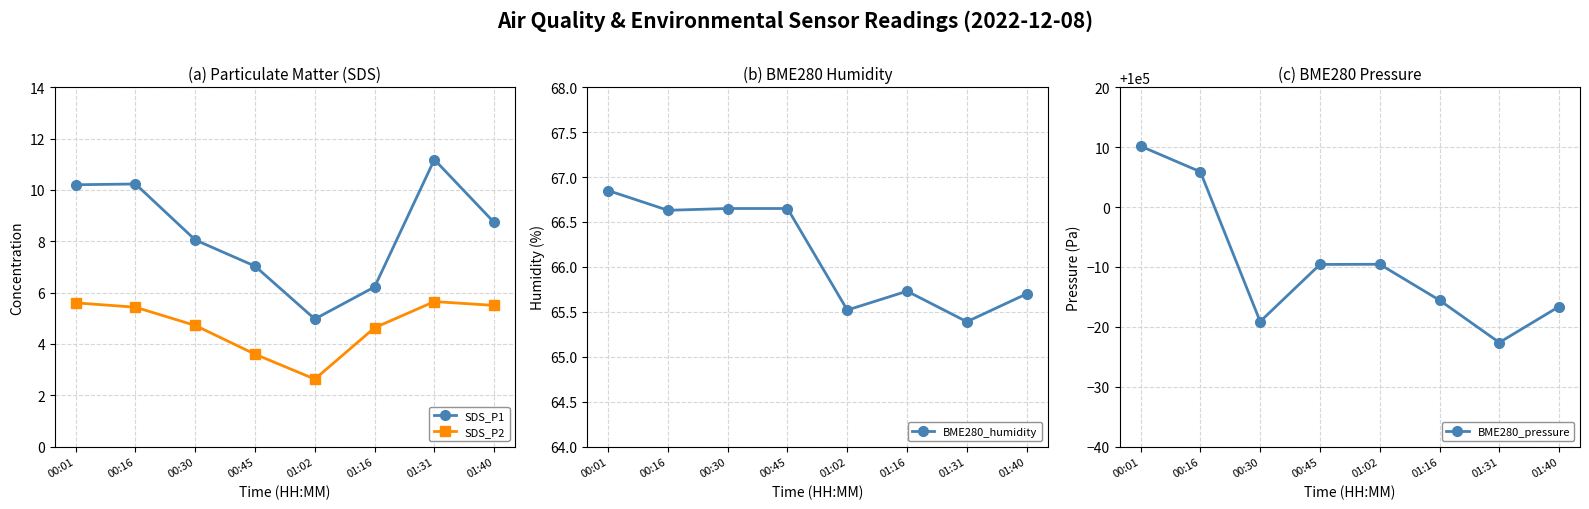

The value of BME280_humidity at 00:16 is 66.6. True or false?

True